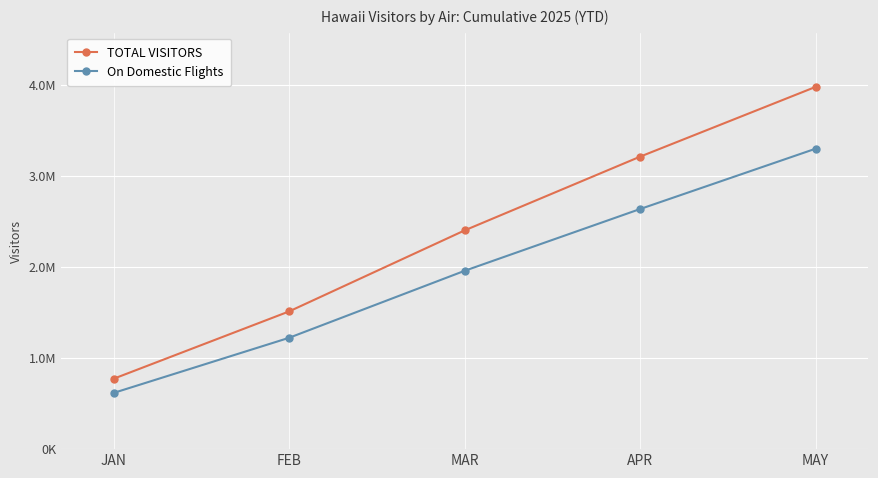

Reading left to right, list all the values displayed in this chart.

TOTAL VISITORS: JAN=773148.6	FEB=1512840.5	MAR=2402850.2	APR=3213126.4	MAY=3979503.6
On Domestic Flights: JAN=617389.6	FEB=1223121.5	MAR=1958986.2	APR=2637798.4	MAY=3300571.6